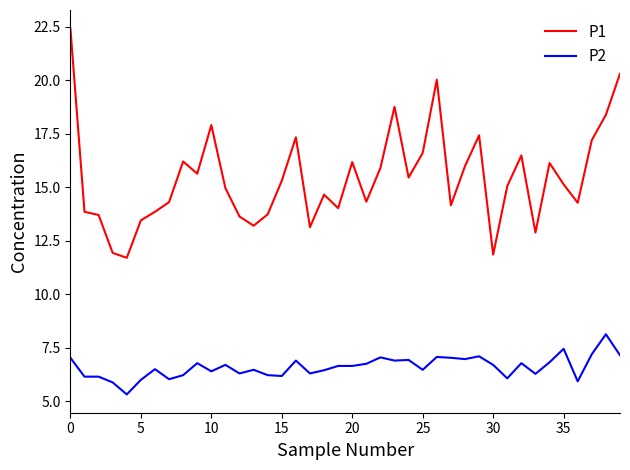

True or false: P2 and P1 cross at least once.

False